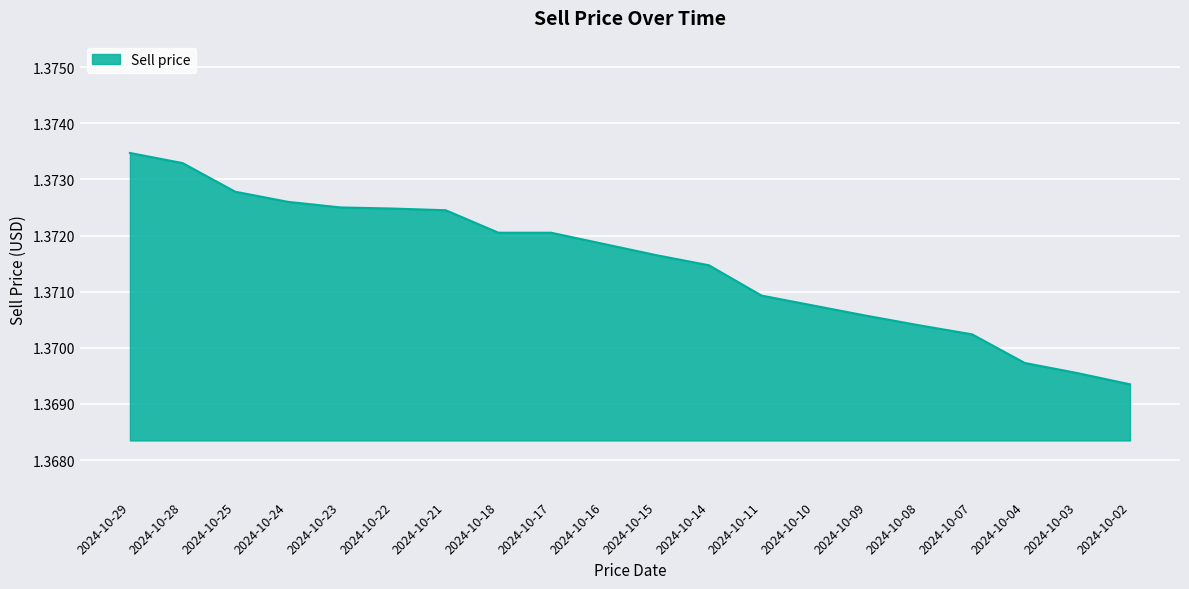

The value at 2024-10-10 is 1.8. True or false?

False